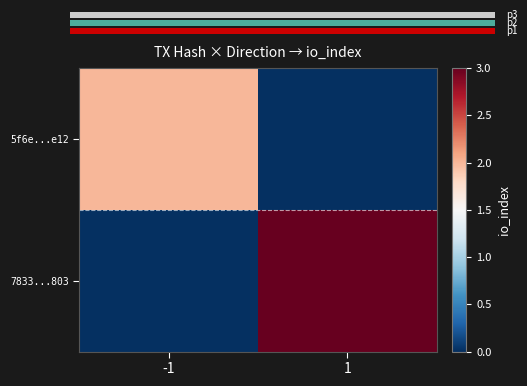

The value of 7833...803 at 1 is 2. True or false?

False